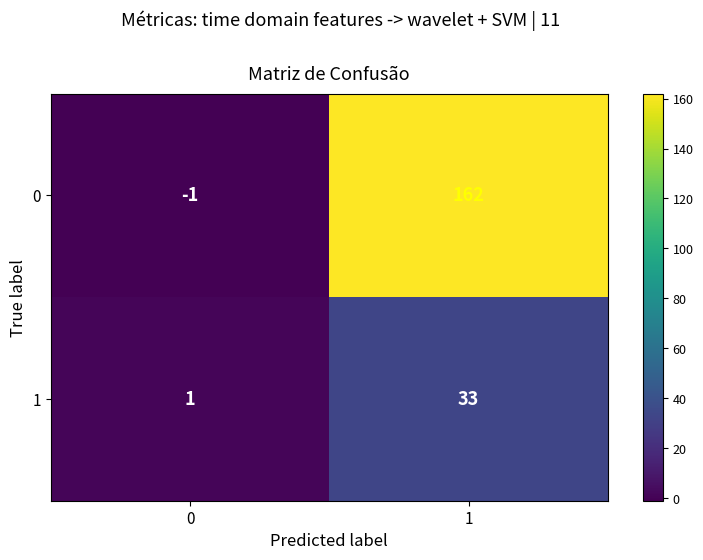

The 0 series shows 253 at 1. True or false?

False